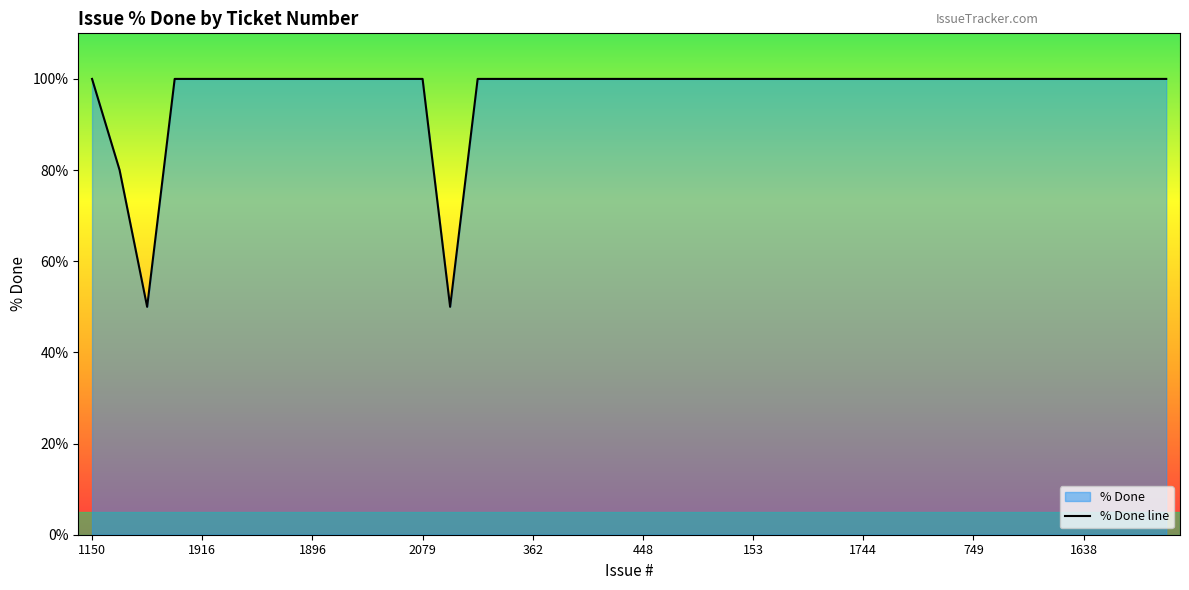

What is the value of the 12th point from the left?

100